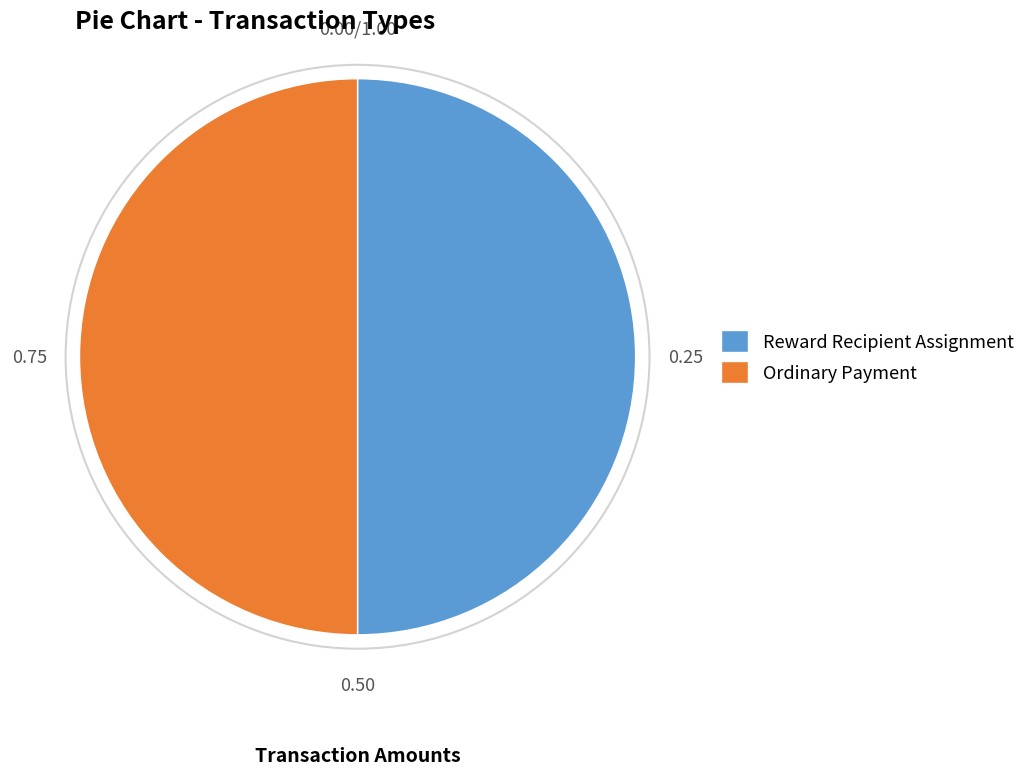

Combined, do Ordinary Payment and Reward Recipient Assignment account for over 50%?

Yes